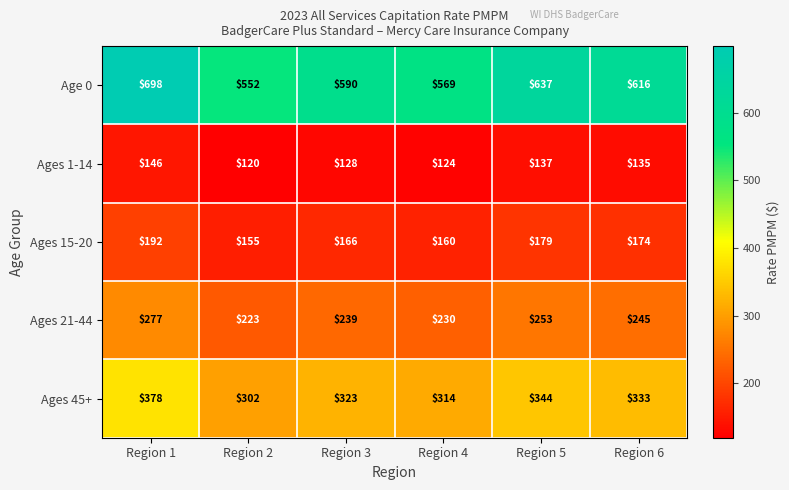

What is the difference between the second highest and minimum values in the Age 0 series?

85